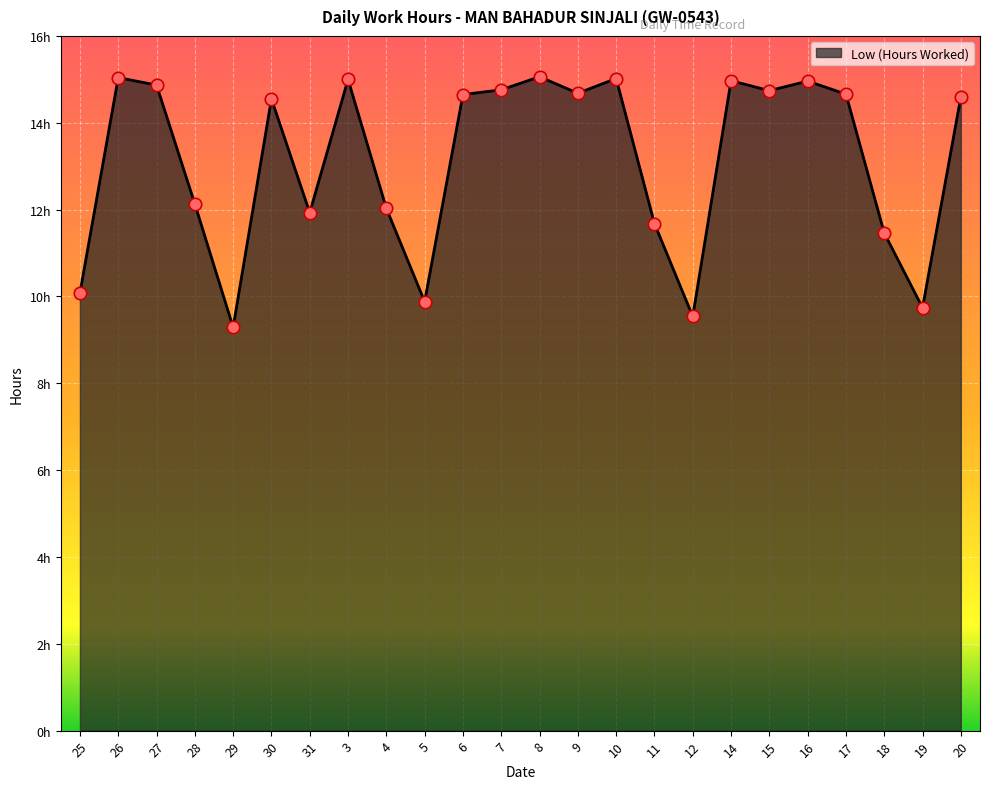

What is the change in value from 7 to 18?

-3.3